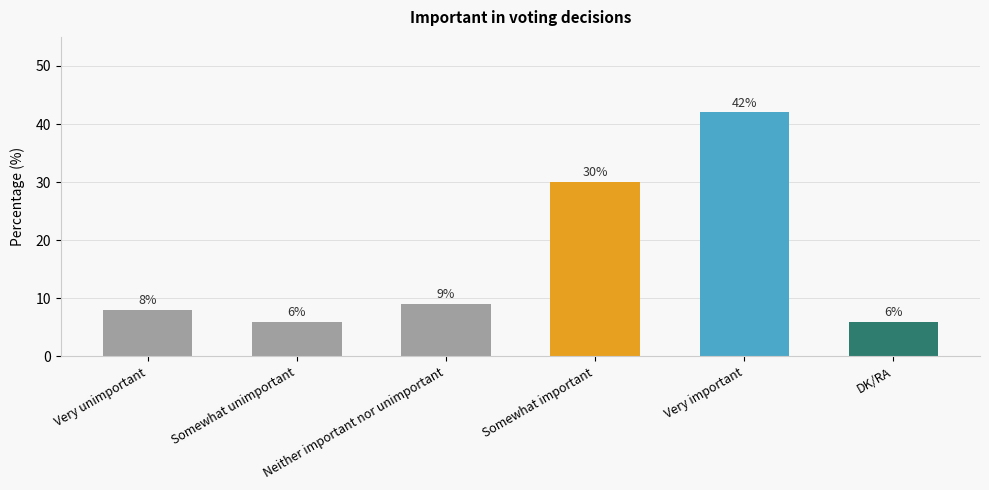

What is the ratio of the value at Very unimportant to the value at Somewhat important?

0.3